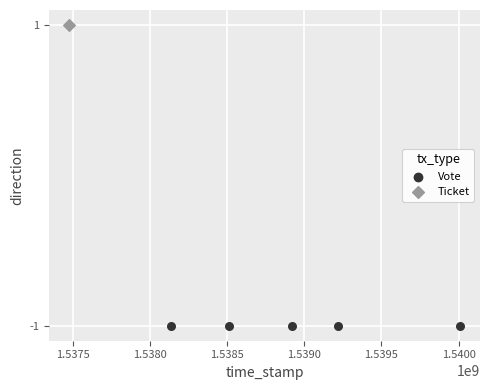

Which series contains the lowest Y value?

Vote